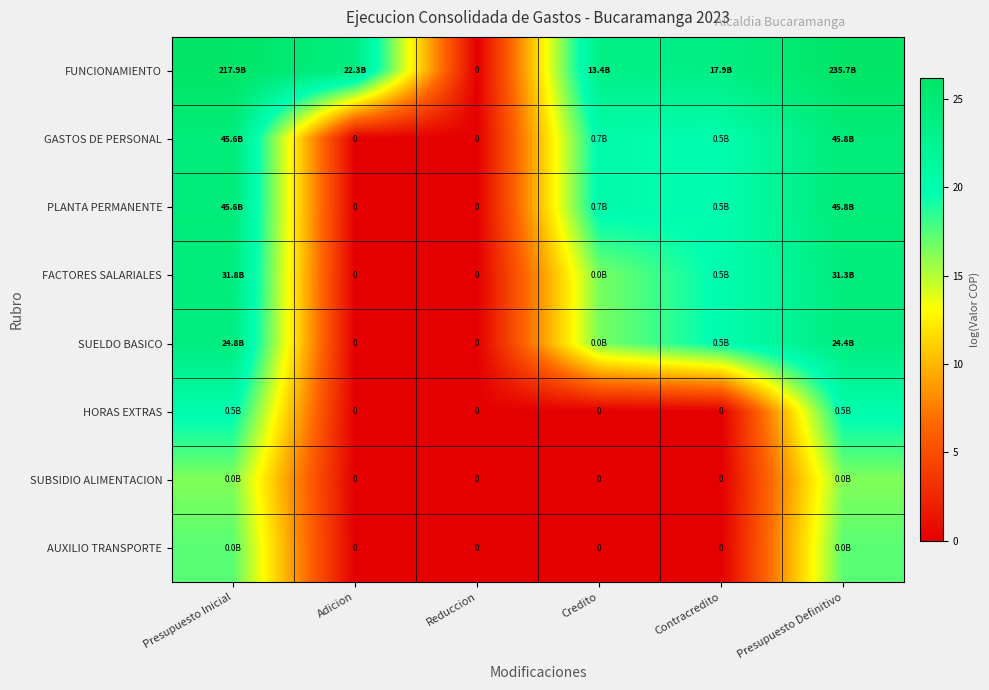

At which label is FUNCIONAMIENTO closest to 13?

Credito